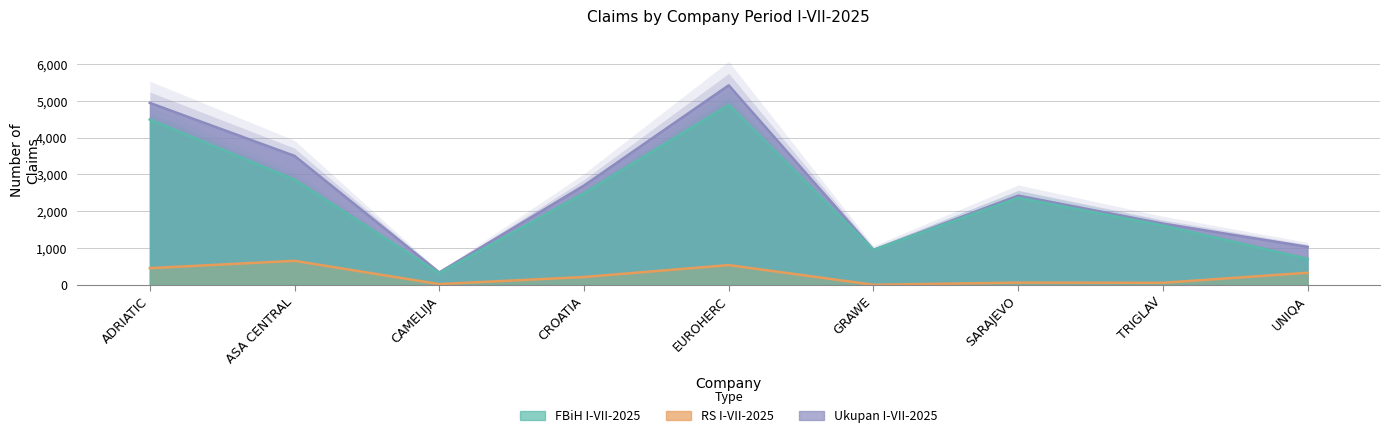

At which category is the sum across all series the highest?

EUROHERC